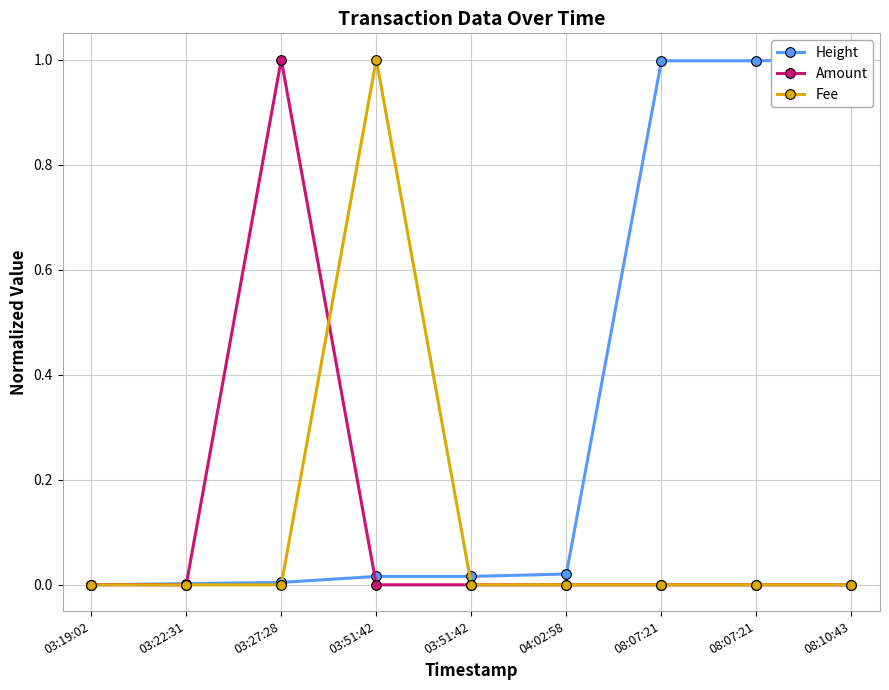

How many categories are shown in the chart?

9